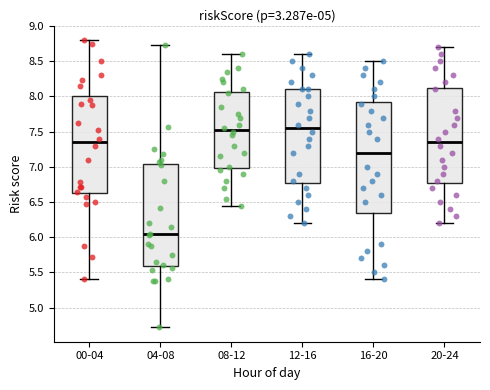

Reading left to right, read every box against the y-axis: the position of its median line, the range the box covers, and the ends of its whiskers. The values are not printed on the chart, so give them approximately, as read against the axis.

00-04: median 7.35, box 6.65 to 8.00, whiskers 5.40 to 8.80
04-08: median 6.05, box 5.60 to 7.05, whiskers 4.70 to 8.75
08-12: median 7.55, box 7.00 to 8.05, whiskers 6.45 to 8.60
12-16: median 7.55, box 6.80 to 8.10, whiskers 6.20 to 8.60
16-20: median 7.20, box 6.35 to 7.95, whiskers 5.40 to 8.50
20-24: median 7.35, box 6.80 to 8.15, whiskers 6.20 to 8.70